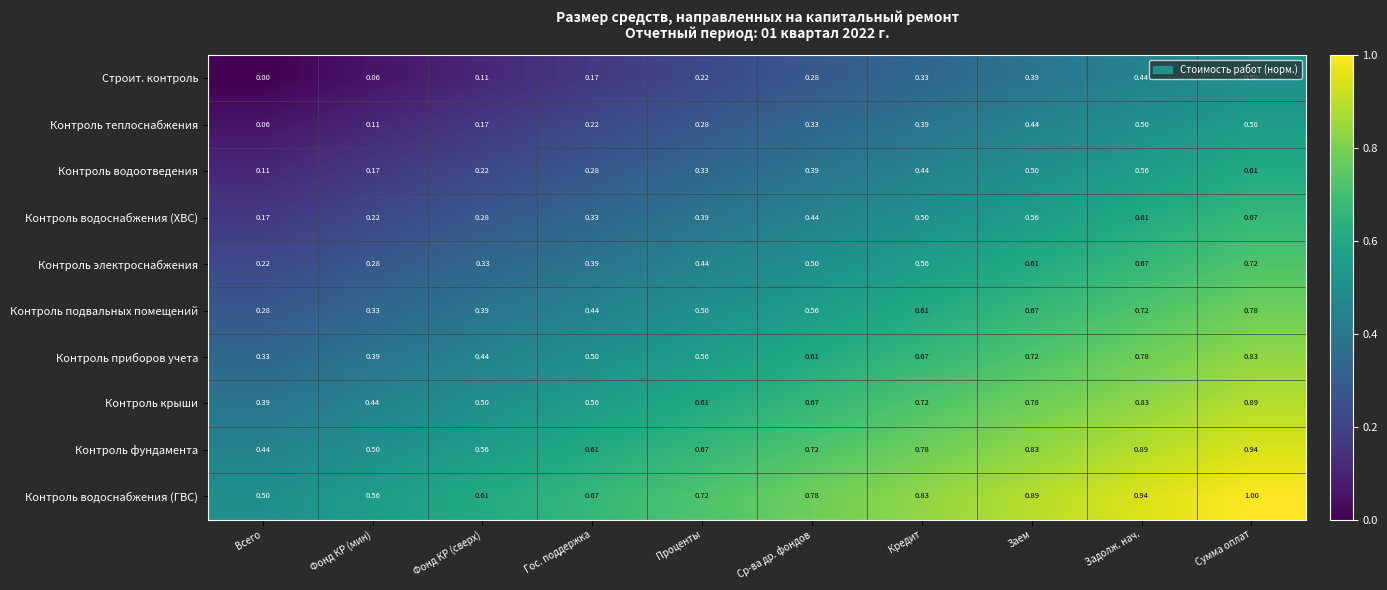

Which series has the largest total across all categories?

Контроль водоснабжения (ГВС)